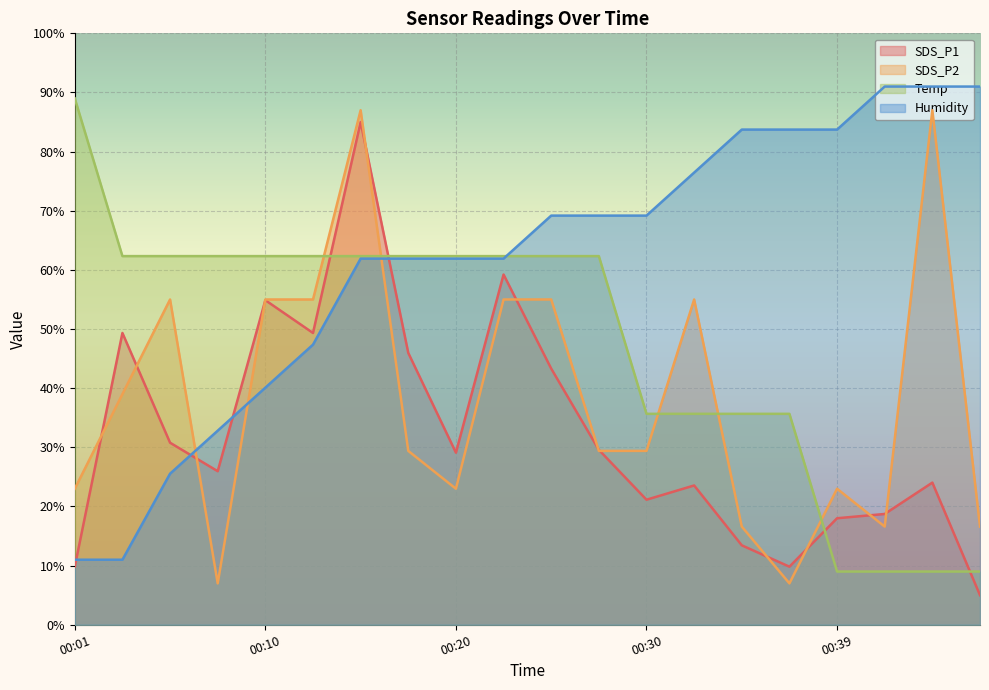

What is the value of the SDS_P2 point at the 16th from the left?

7.0